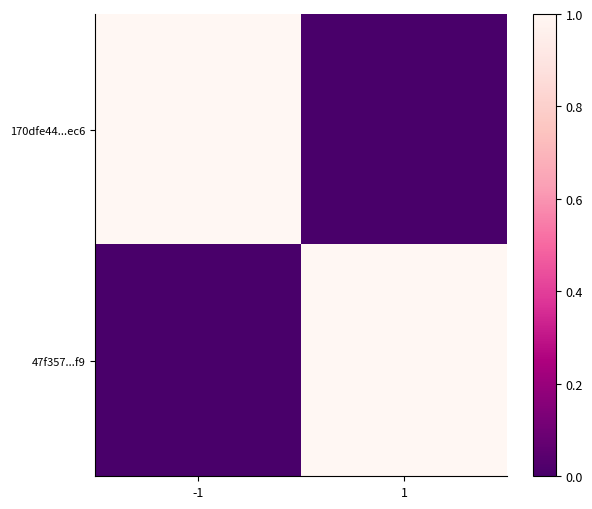

At which category is the sum across all series the highest?

-1